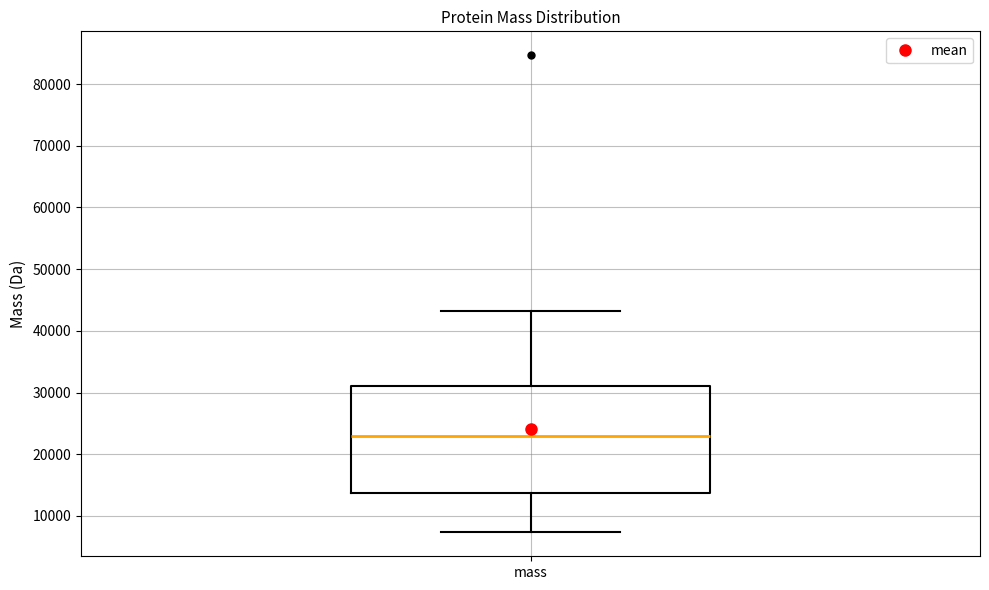

Read this box plot against the y-axis: the position of the median line, the range covered by the box, and the ends of both whiskers. The values are not printed on the chart, so give them approximately, as read against the axis.

median 23000, box 14000 to 31000, whiskers 7000 to 43000